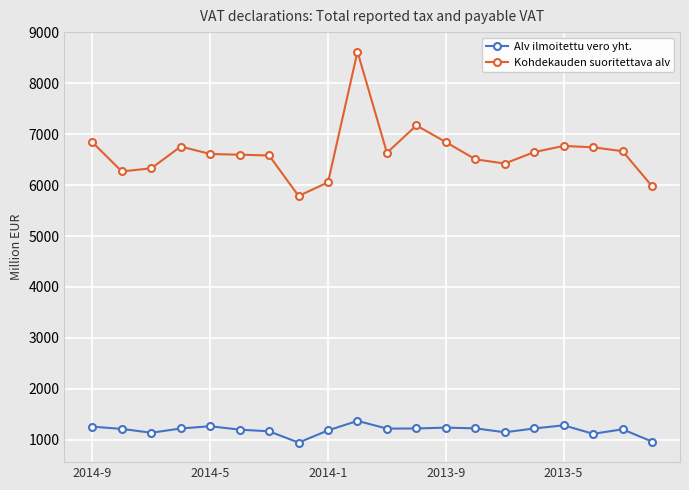

What is the smallest value displayed?

947.0